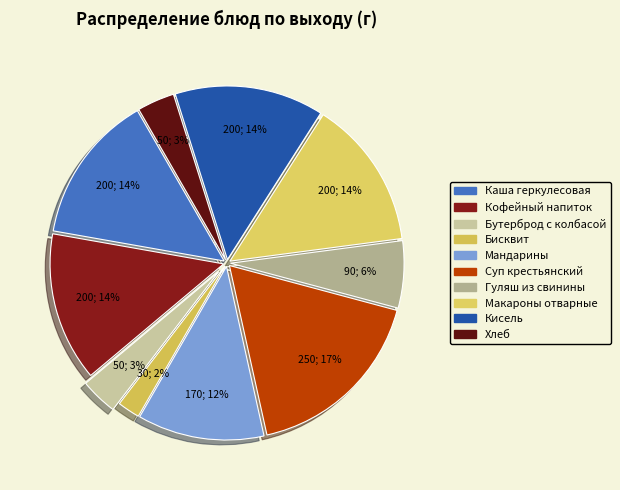

Is there a majority slice in this chart?

No